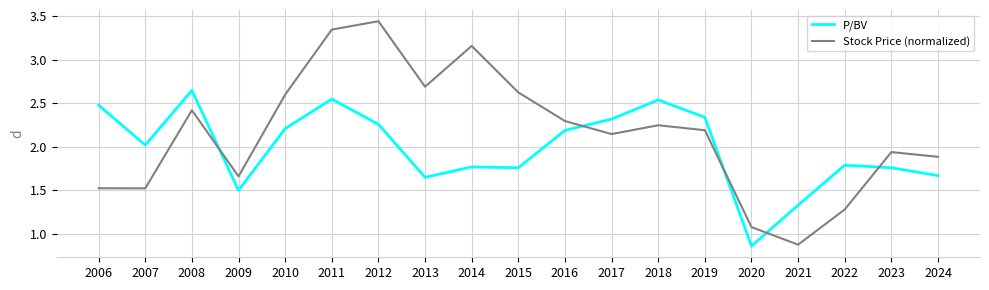

At which category is the sum across all series the highest?

2011